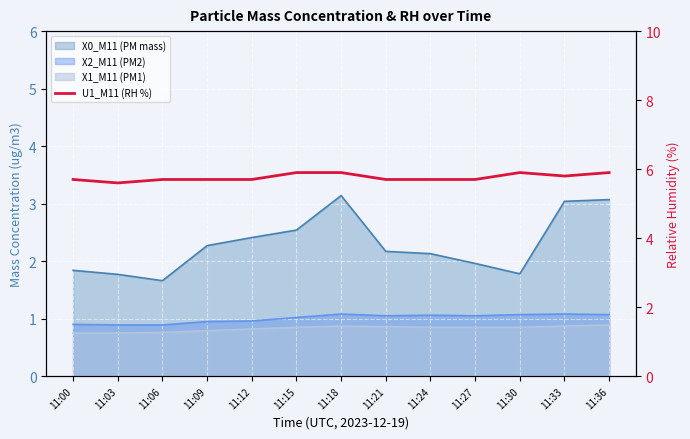

What is the difference between the maximum and second lowest values?

0.2